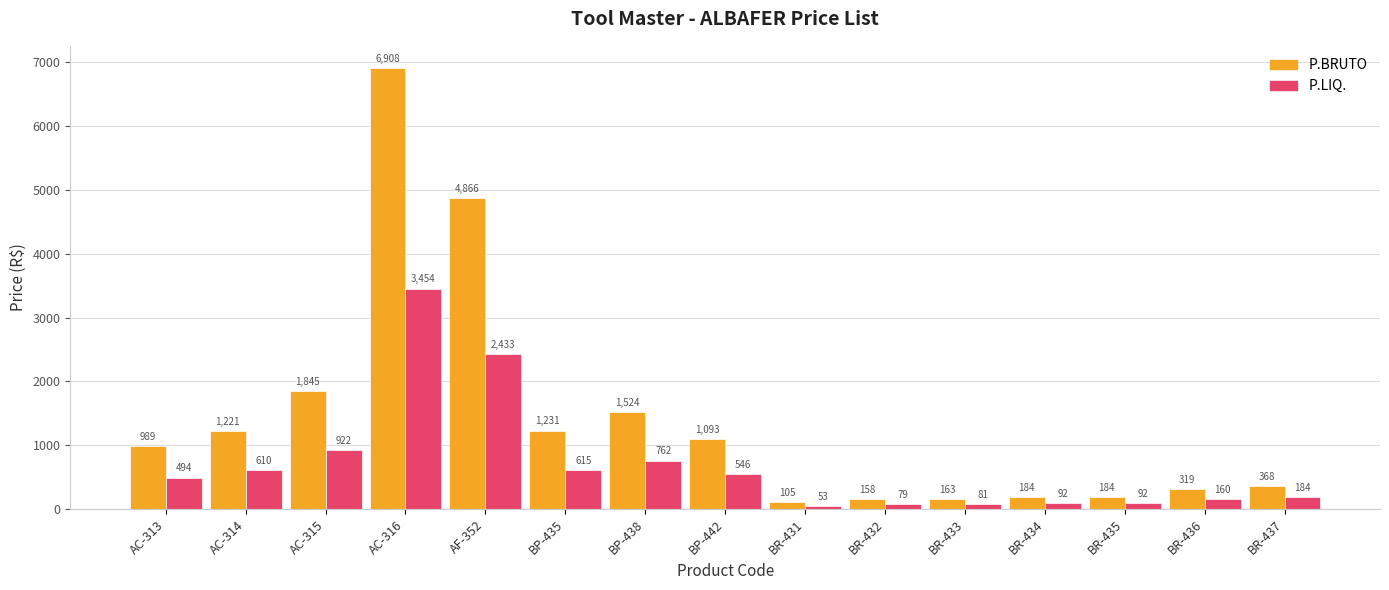

What is the spread (max minus min) of values at BP-442?

546.5